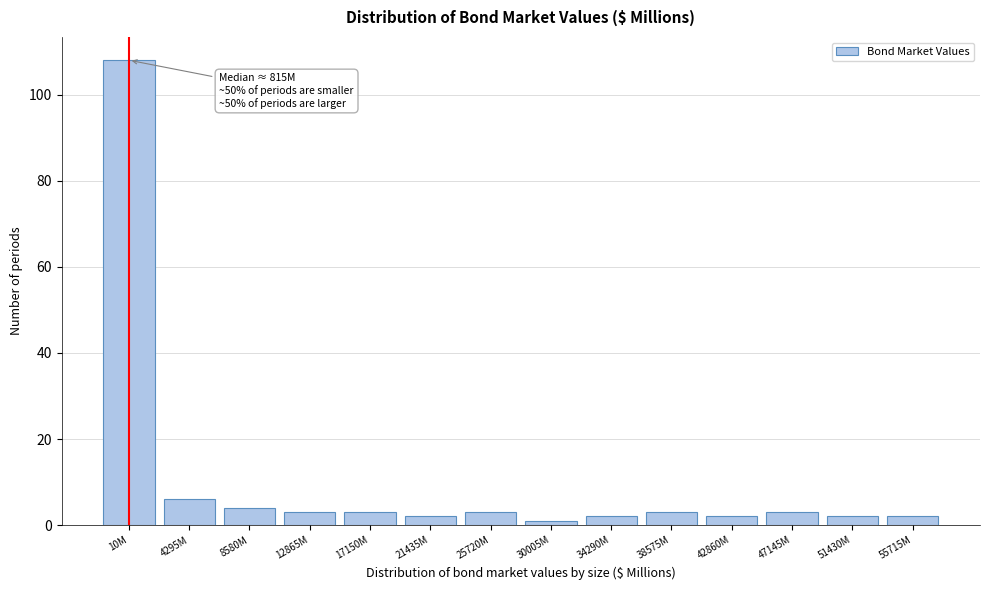

Reading right to left, list all the values displayed in this chart.

55715M=2	51430M=2	47145M=3	42860M=2	38575M=3	34290M=2	30005M=1	25720M=3	21435M=2	17150M=3	12865M=3	8580M=4	4295M=6	10M=108